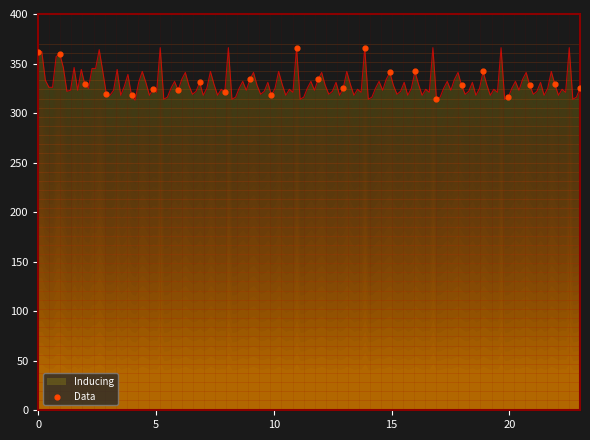

What is the minimum value shown in the chart?

313